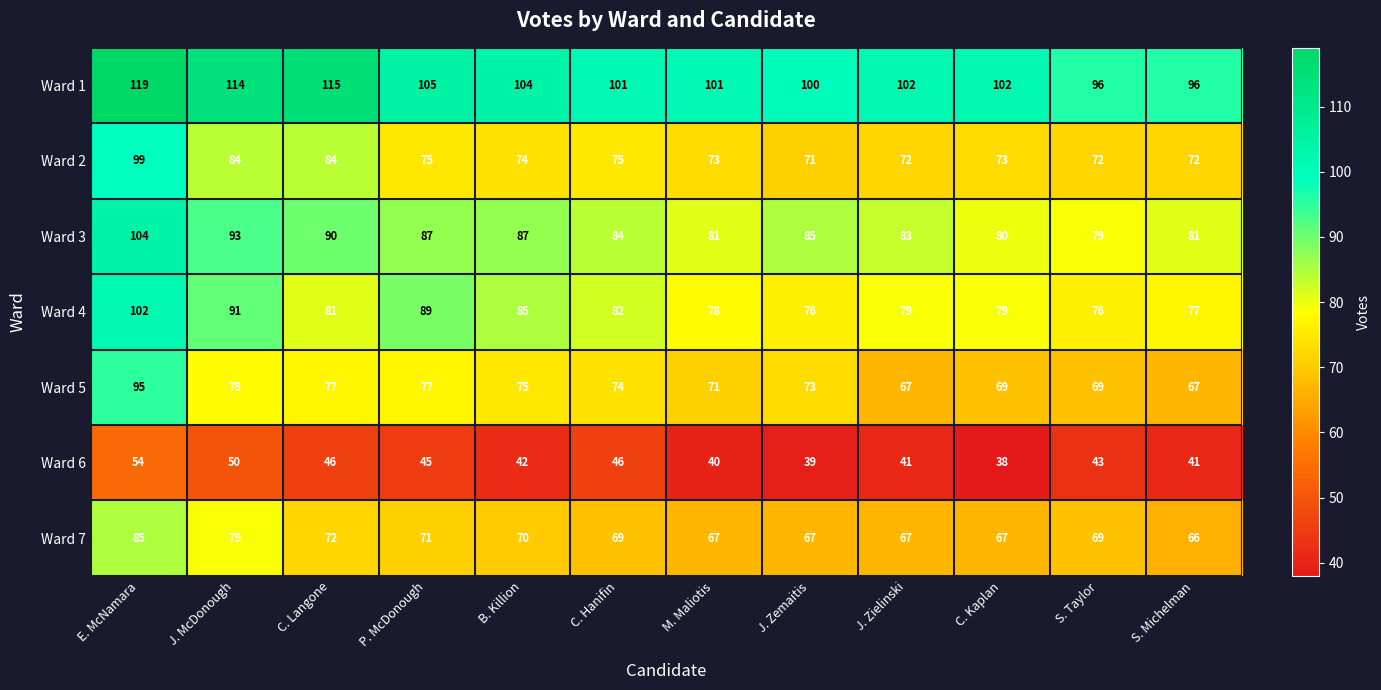

At which label does Ward 6 first exceed 43?

E. McNamara